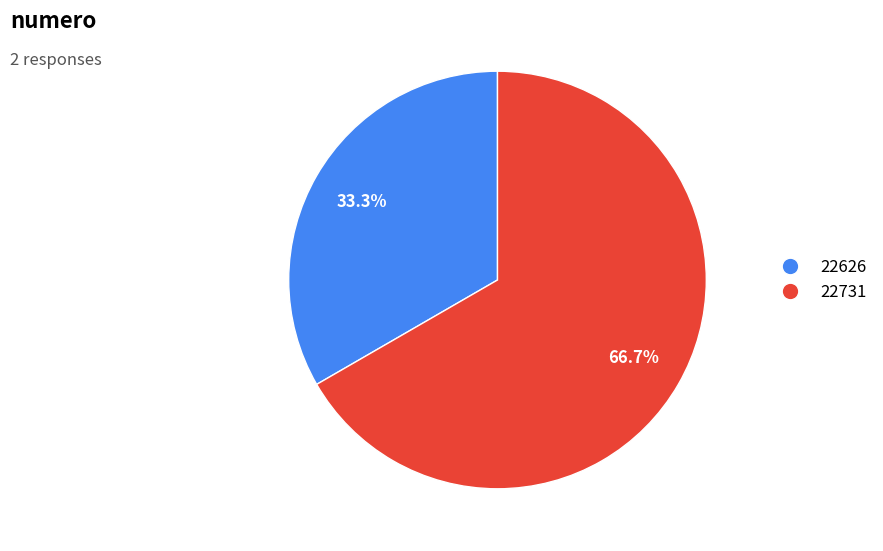

To the nearest percent, what is the combined percentage of 22731 and 22626?

100%